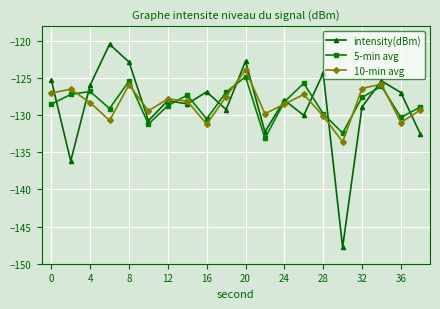

How many categories are shown in the chart?

20